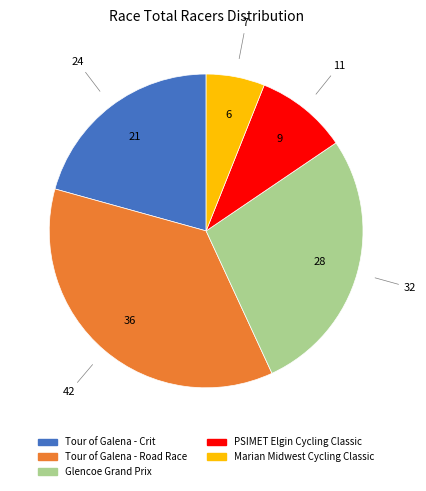

Does any single category account for the majority?

No